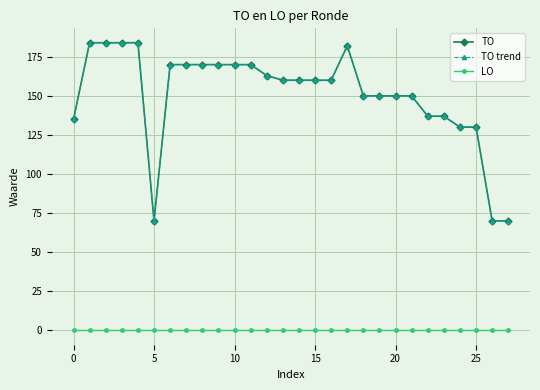

Does the chart have visible grid lines?

Yes